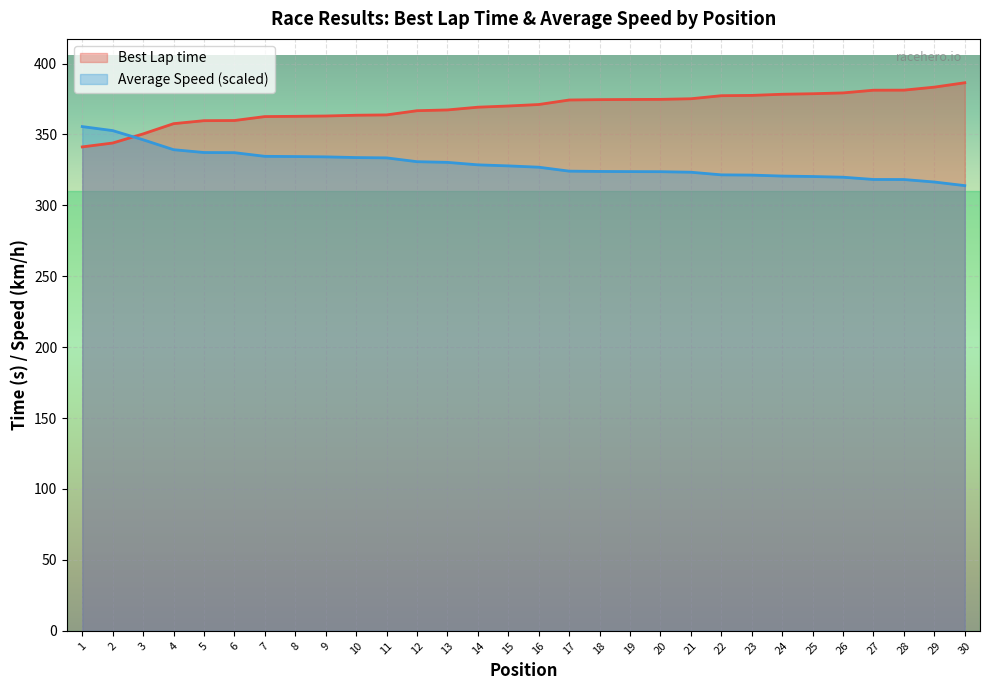

List the labels in order of value, largest first.

30, 29, 28, 27, 26, 25, 24, 23, 22, 21, 20, 19, 18, 17, 16, 15, 14, 13, 12, 11, 10, 9, 8, 7, 6, 5, 4, 3, 2, 1